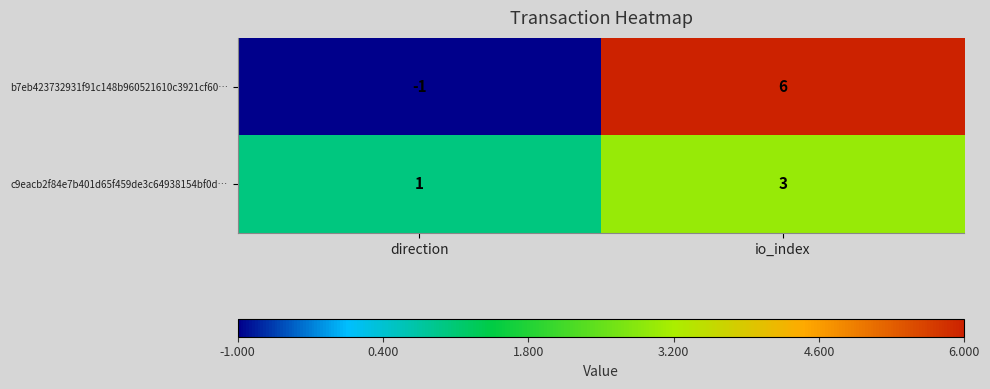

How many series are shown in this chart?

2